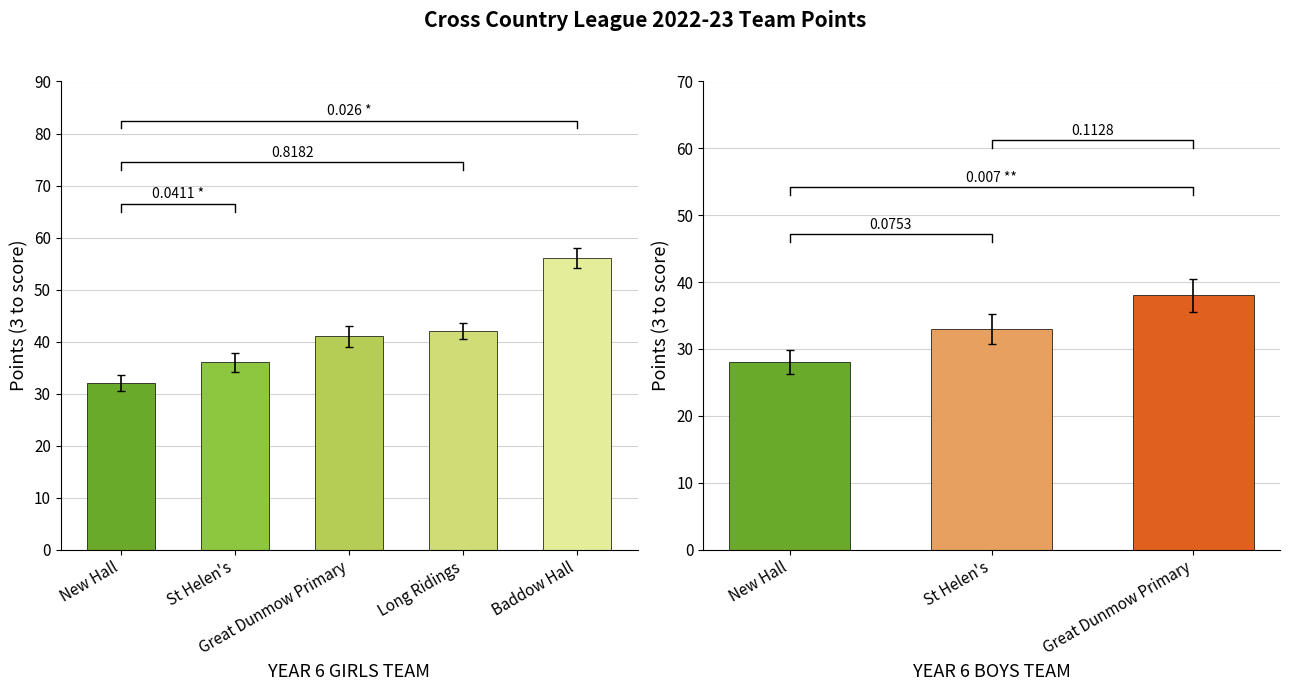

Between St Helen's and Baddow Hall, which is larger?

Baddow Hall